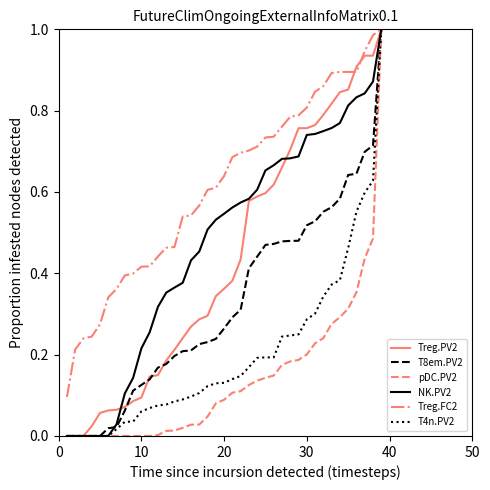

Which series has the largest total across all categories?

Treg.FC2